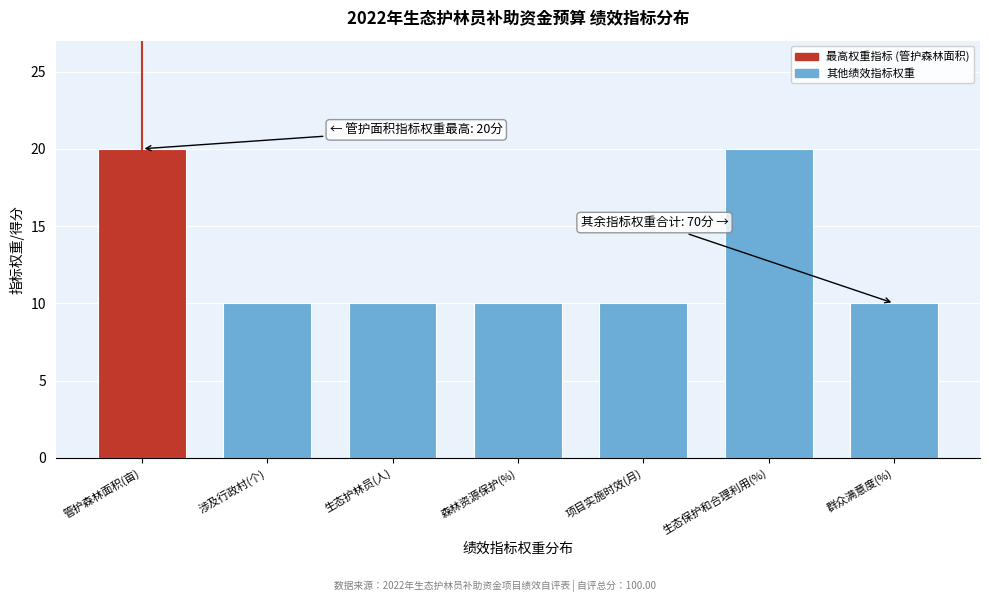

Reading left to right, transcribe all the data shown in this chart.

管护森林面积(亩)=20	涉及行政村(个)=10	生态护林员(人)=10	森林资源保护(%)=10	项目实施时效(月)=10	生态保护和合理利用(%)=20	群众满意度(%)=10